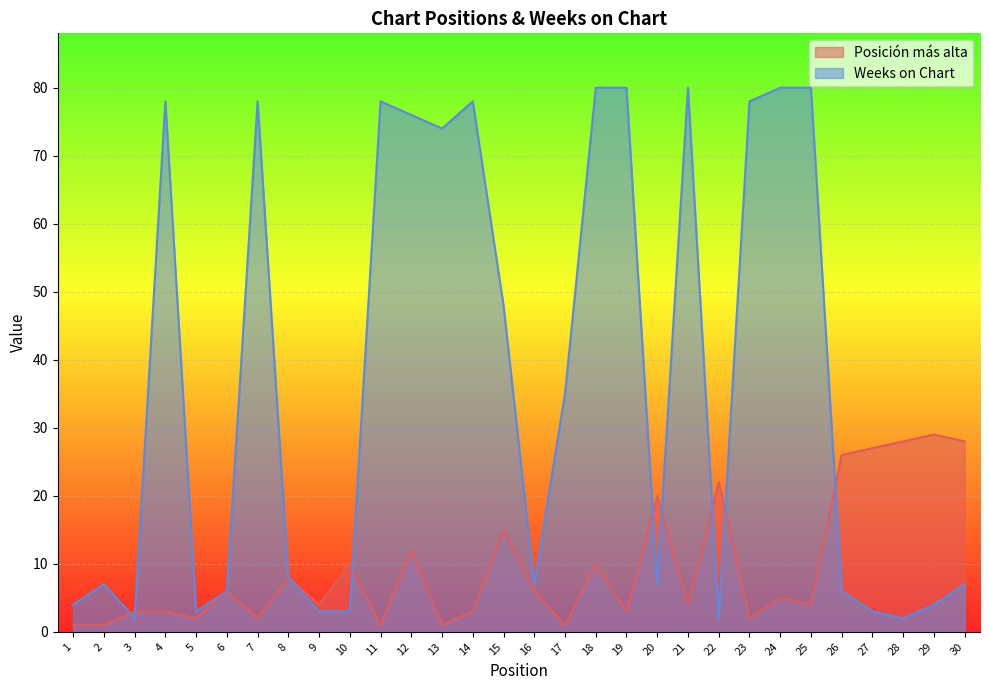

What is the average value of the Posición más alta series?

10